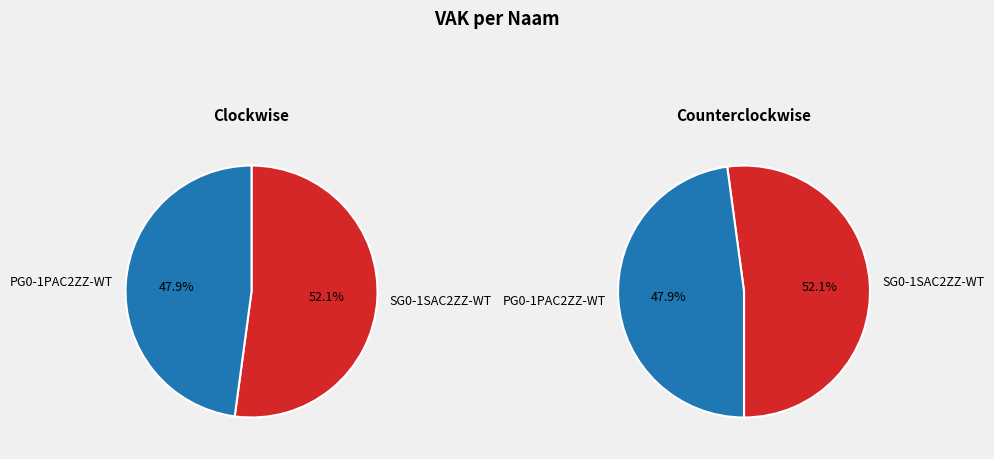

How many segments does this pie chart have?

2